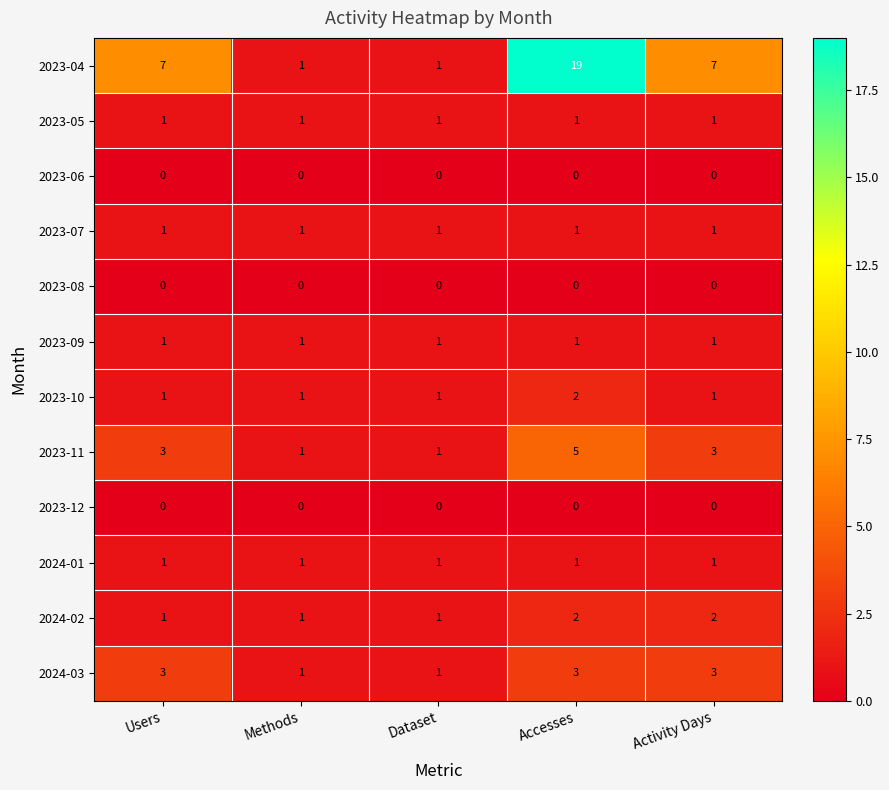

What is the greatest value displayed?

19